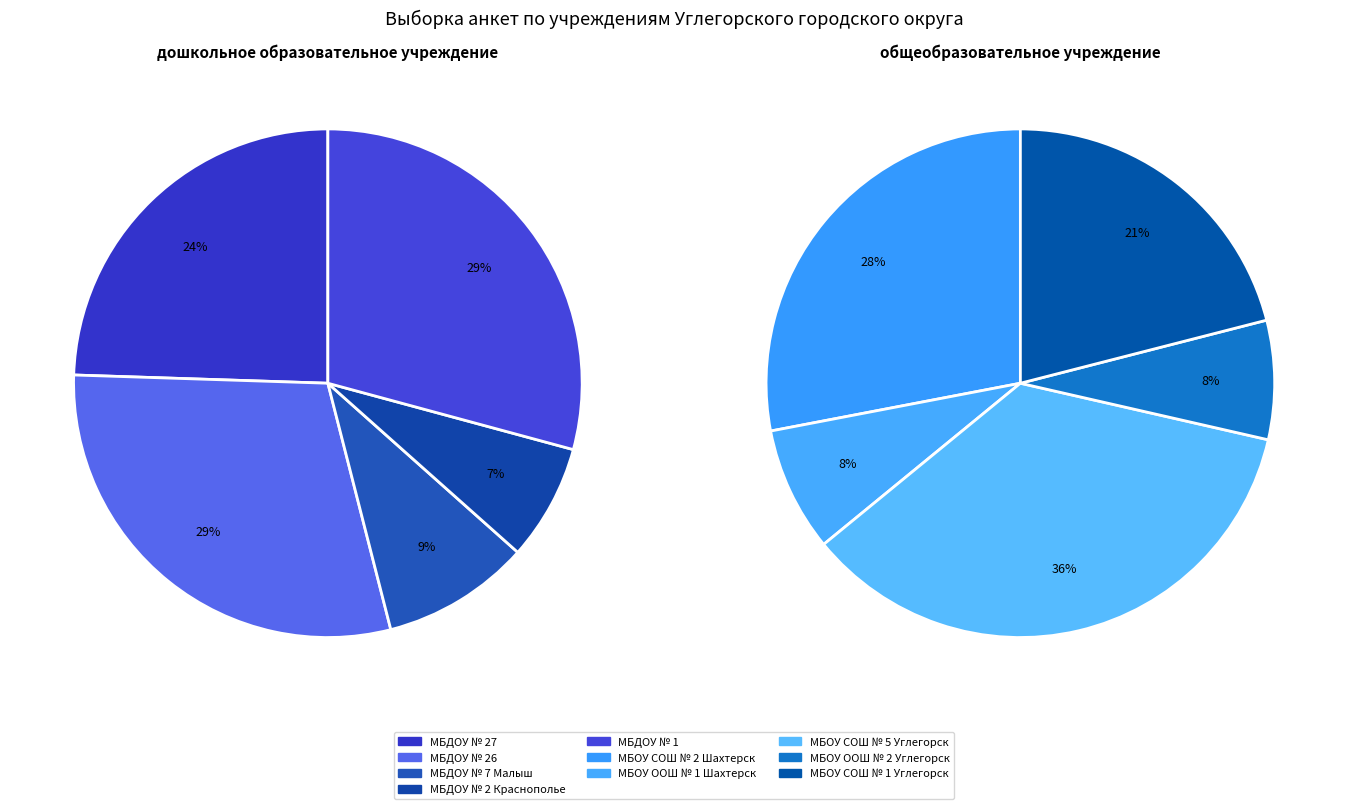

Is 2 the majority of the pie?

No